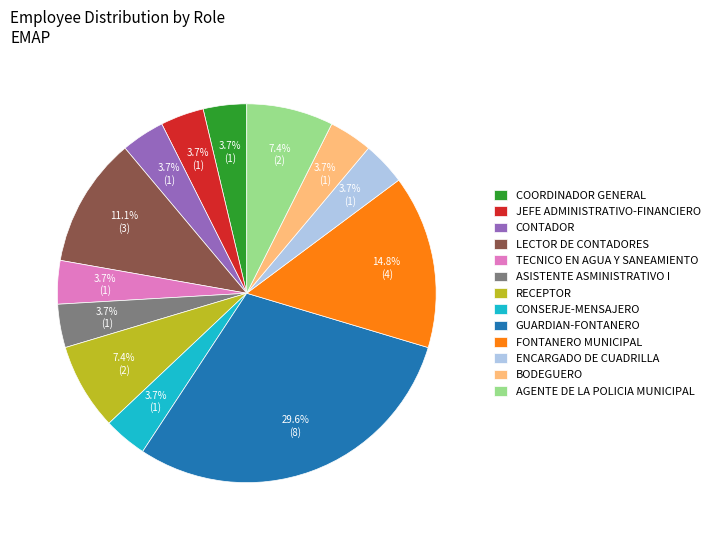

Combined, what portion of the pie is BODEGUERO and TECNICO EN AGUA Y SANEAMIENTO?

7.4%